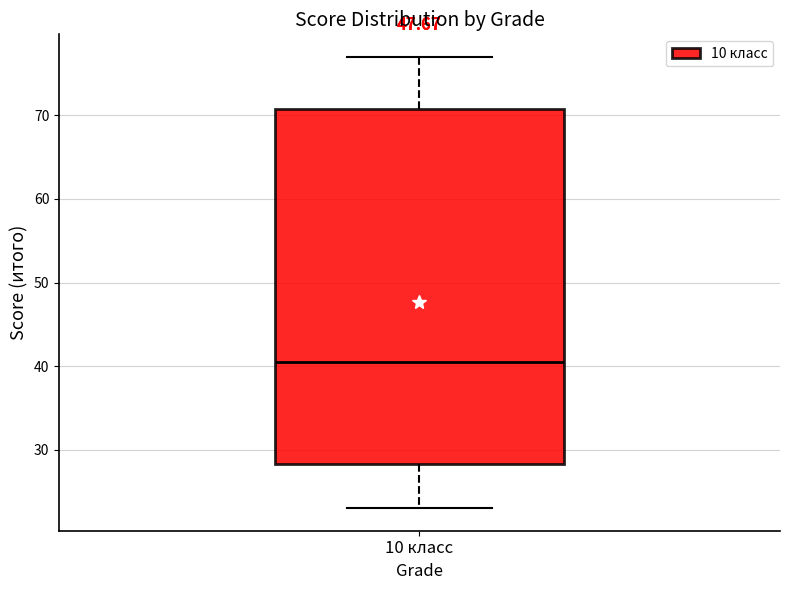

Where does the lower whisker of the box for 10 класс end on the y-axis? The values are not printed on the chart, so give them approximately, as read against the axis.

23